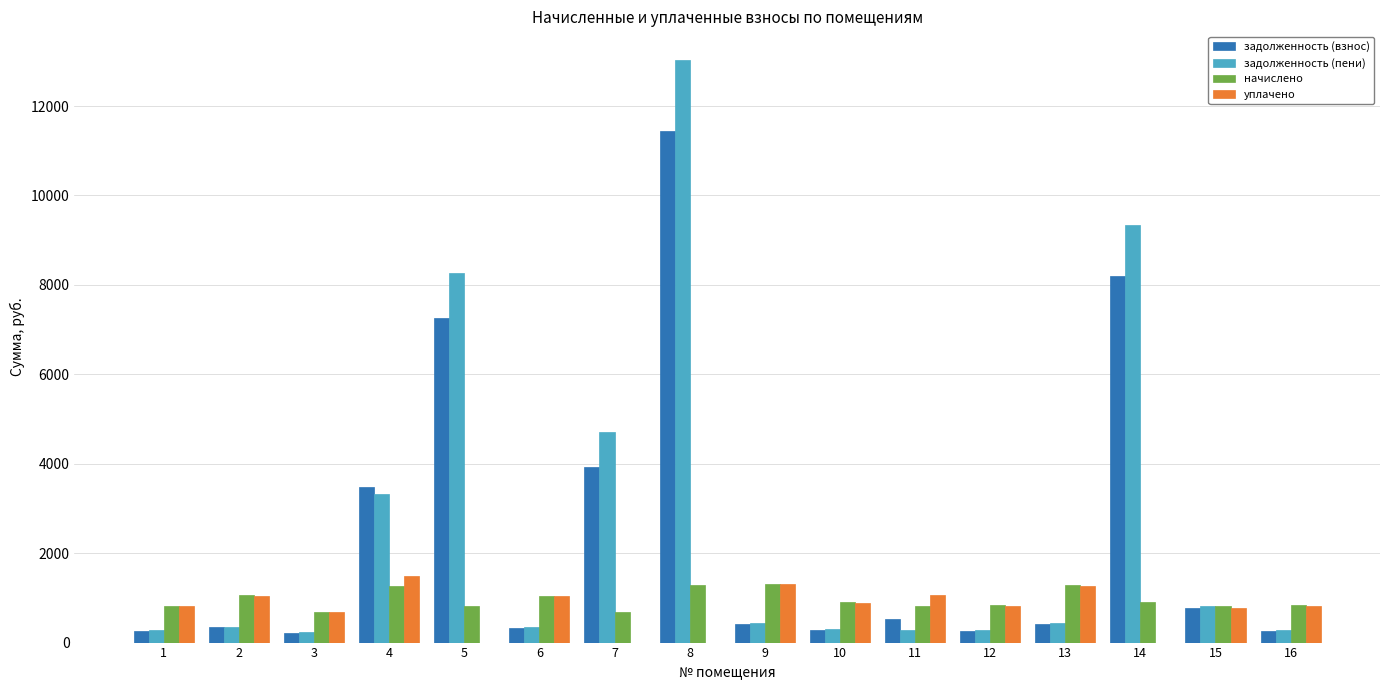

What is the total value across all series at 3?

1818.3